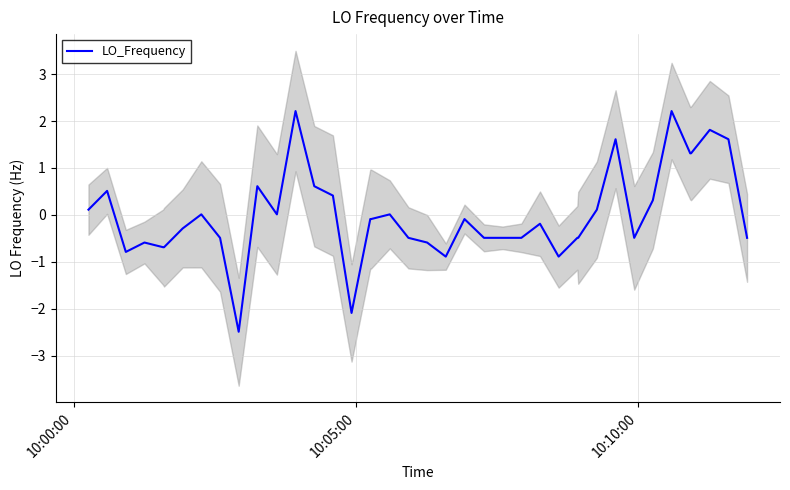

How many interior local peaks (higher than both neighbors) does the data have?

11